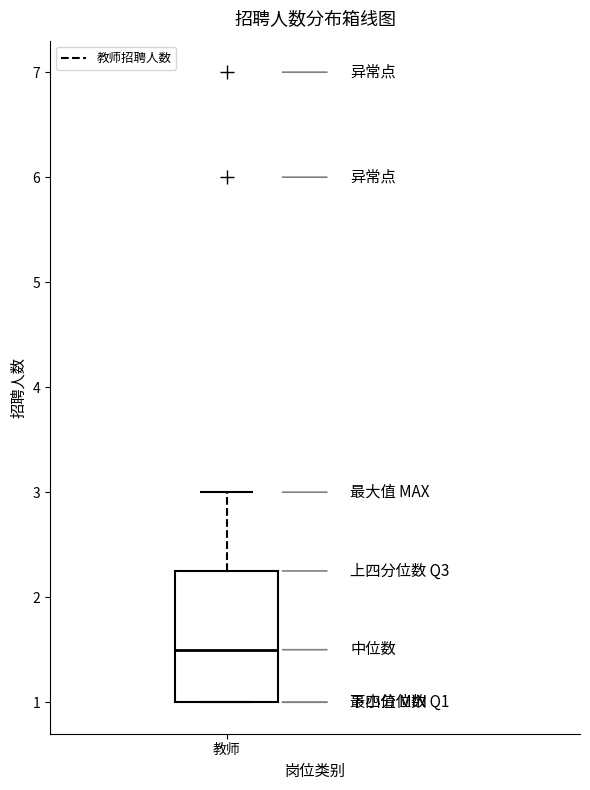

Transcribe this box plot: give where the median line is, the range the box spans, and where the two whiskers end, as read against the y-axis. The values are not printed on the chart, so give them approximately, as read against the axis.

median 1.5, box 1.0 to 2.3, whiskers 1.0 to 3.0